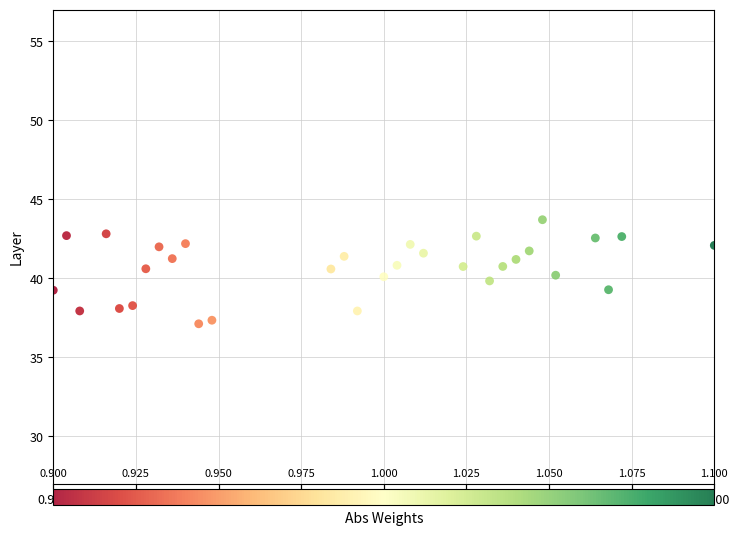

What is the range of Y values (max minus min)?

6.6